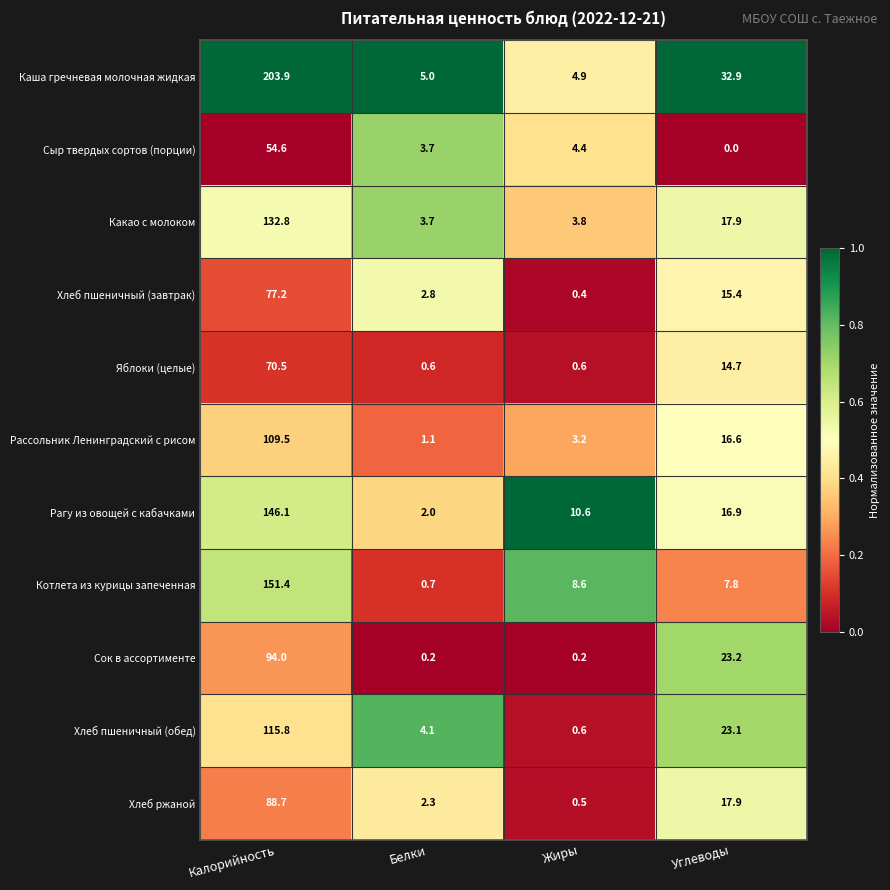

Which series has the largest total across all categories?

Каша гречневая молочная жидкая